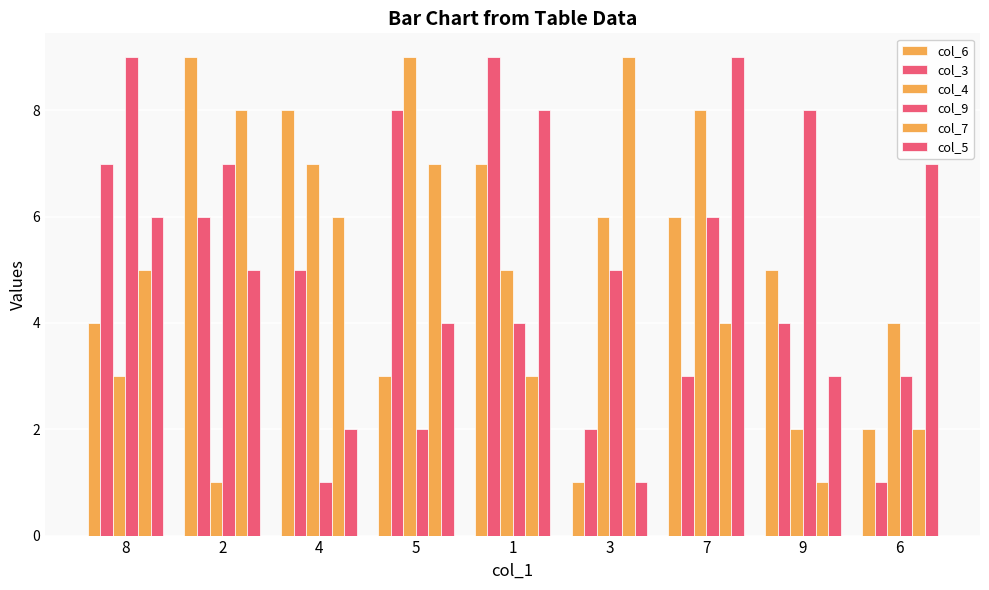

Between 9 and 1, which is larger?

1